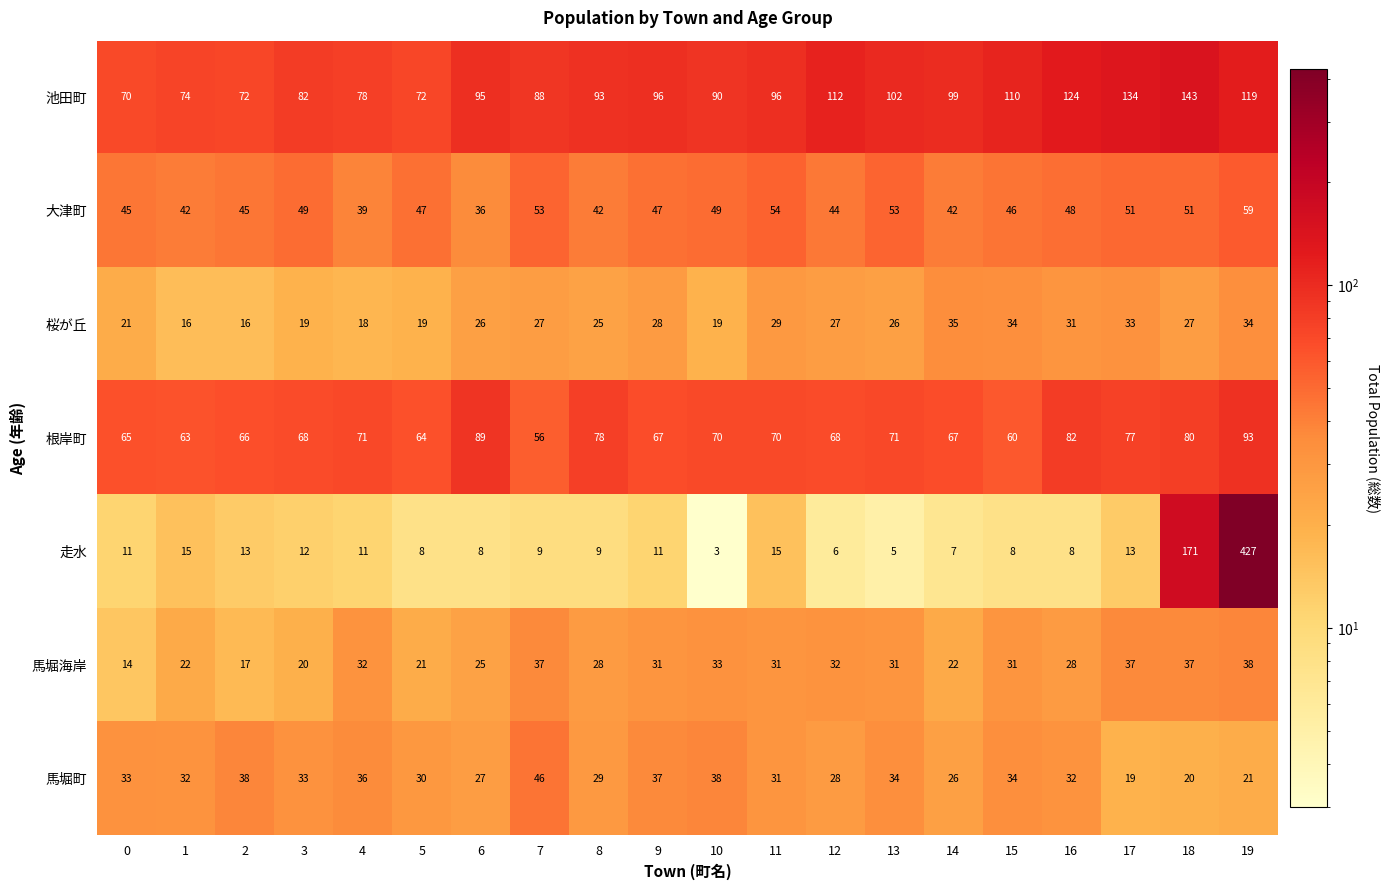

How many values in the 根岸町 series are below 70?

10